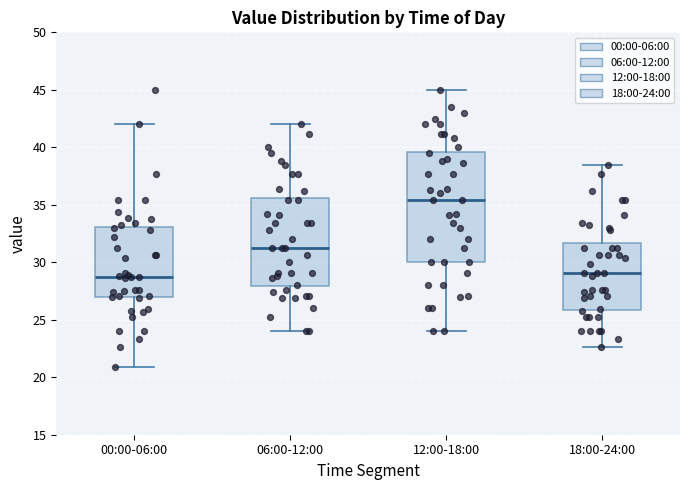

Where is the lower edge of the box for 18:00-24:00 on the y-axis? The values are not printed on the chart, so give them approximately, as read against the axis.

26.0